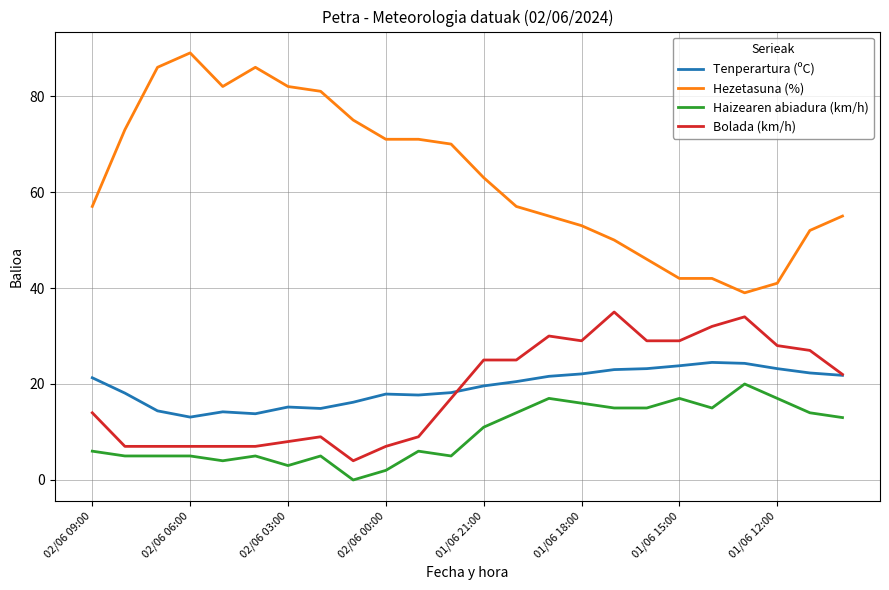

Does the chart have visible grid lines?

Yes